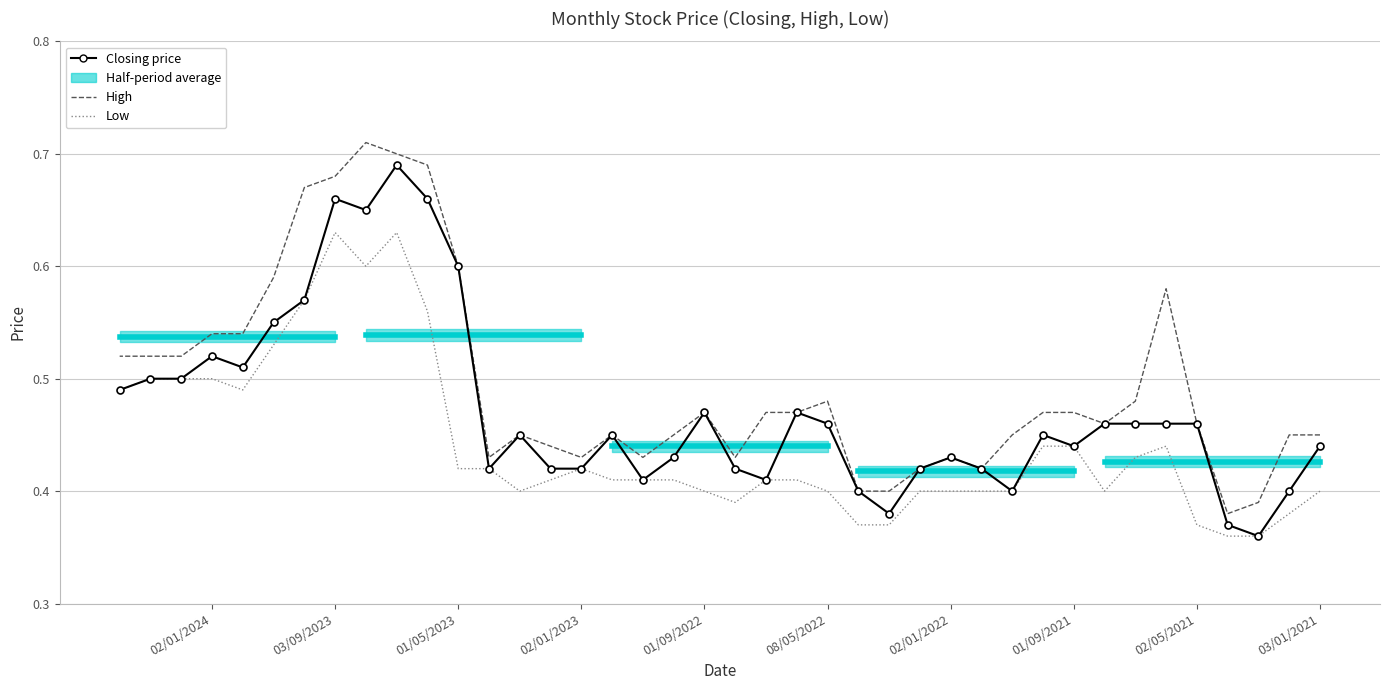

True or false: High and Low intersect in this chart.

False